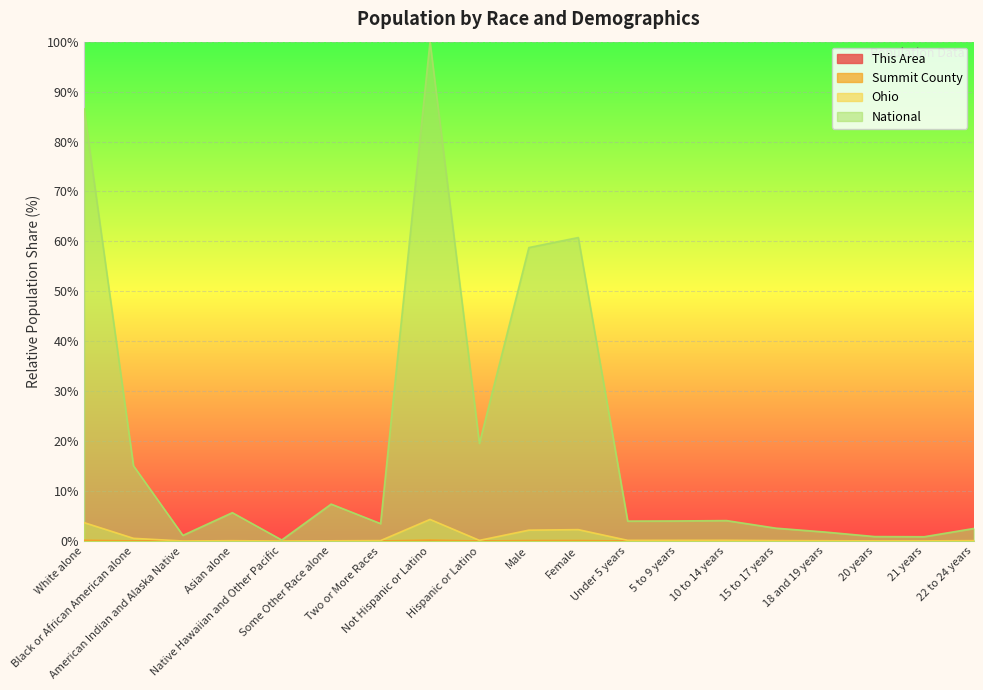

Which series has the largest range (max minus min)?

National